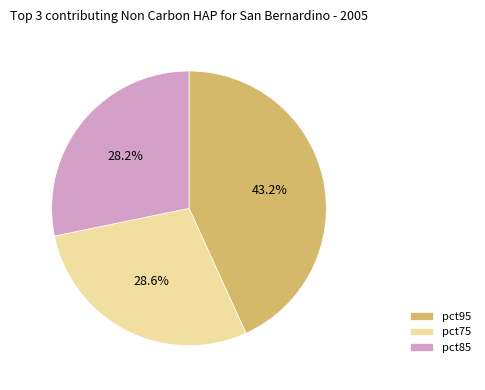

How many segments does this pie chart have?

3